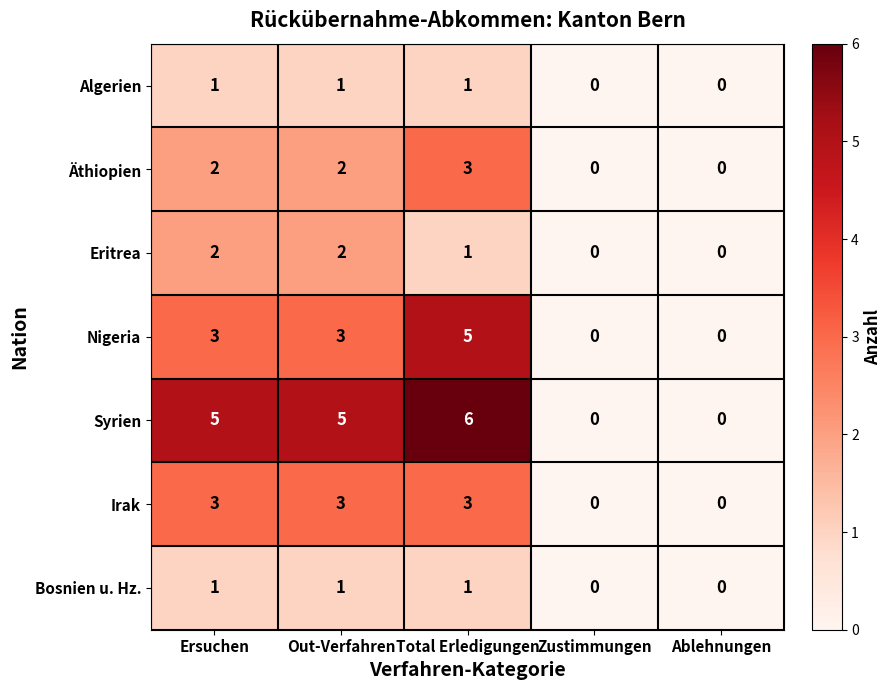

Between Total Erledigungen and Ablehnungen, which series saw the biggest shift?

Syrien